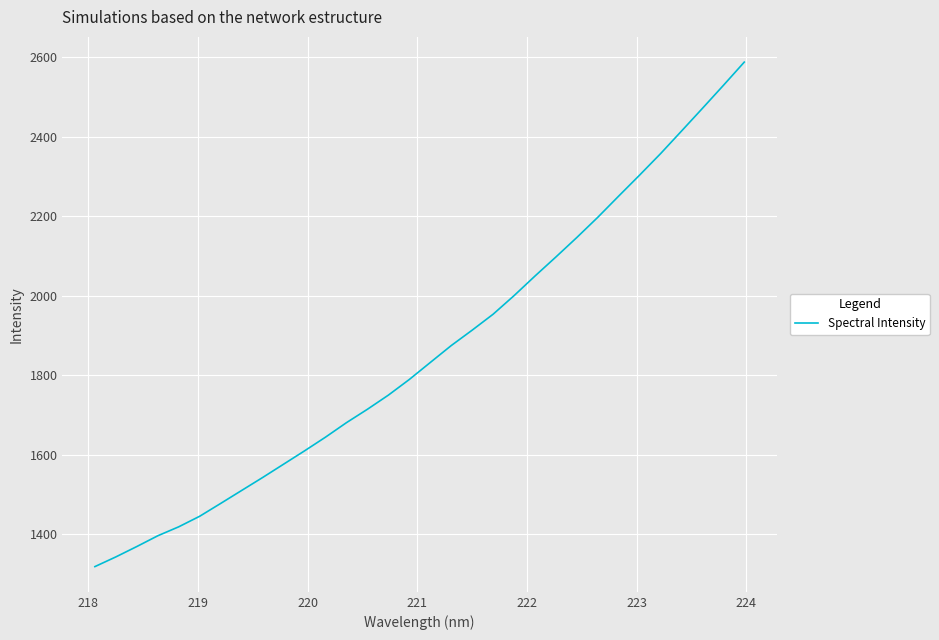

What is the minimum value shown in the chart?

1318.8